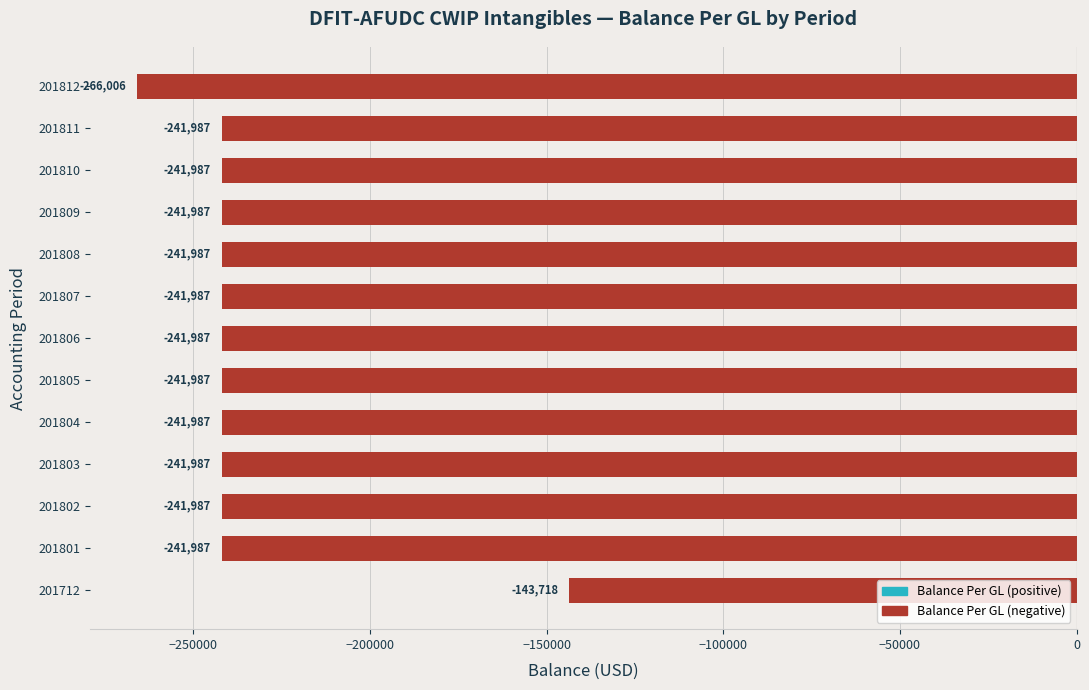

At which category does the chart reach its minimum across all series?

201812